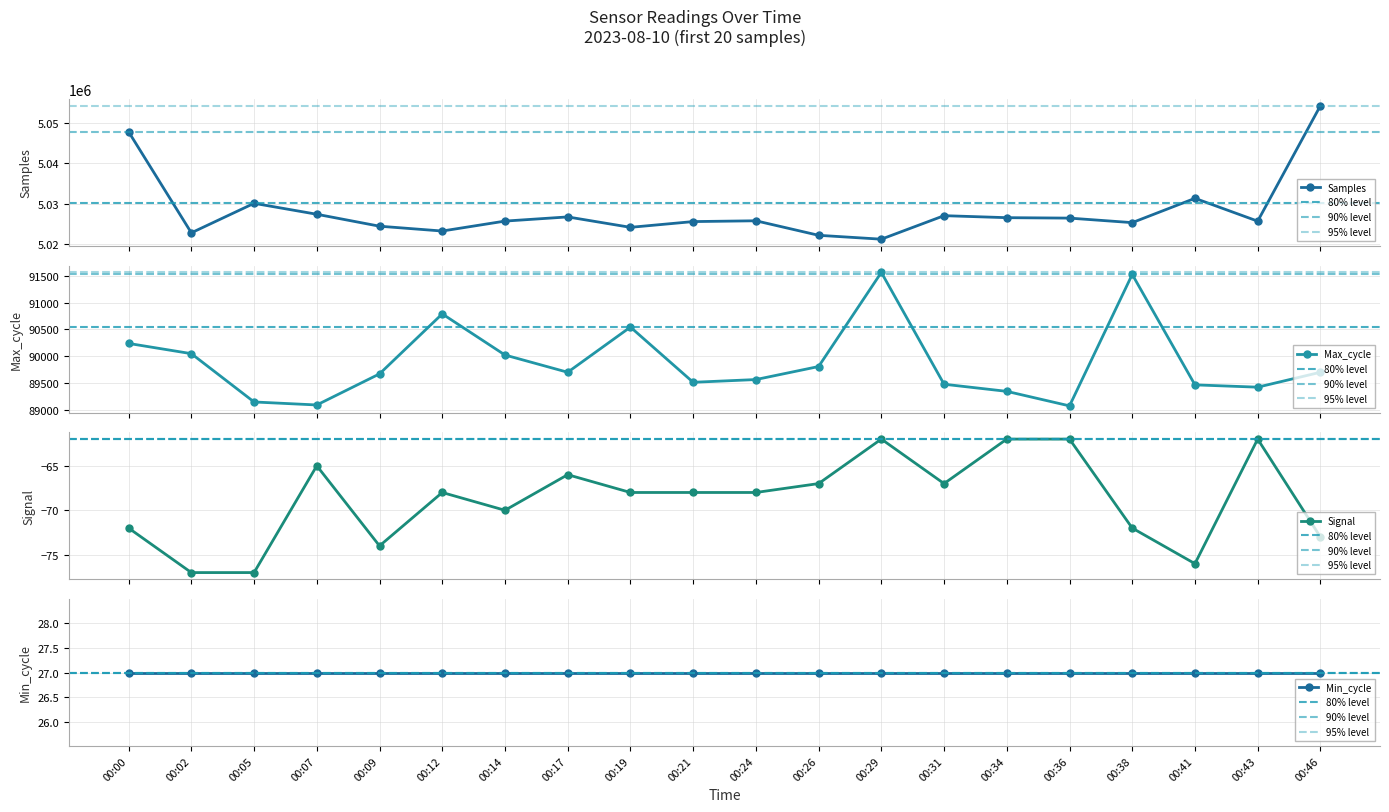

What is the average value of the Max_cycle series?

89885